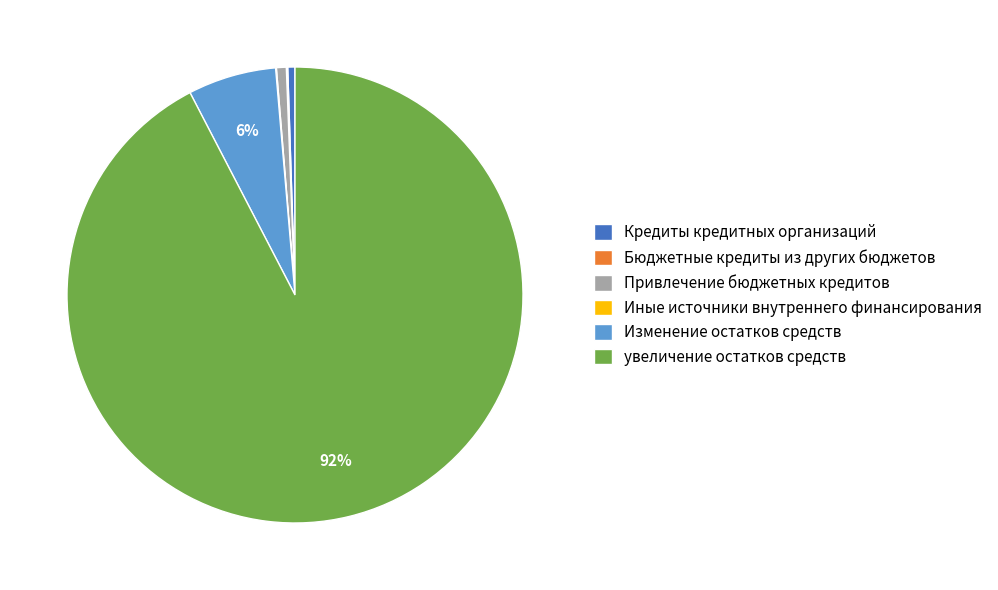

Which slice is the largest?

увеличение остатков средств